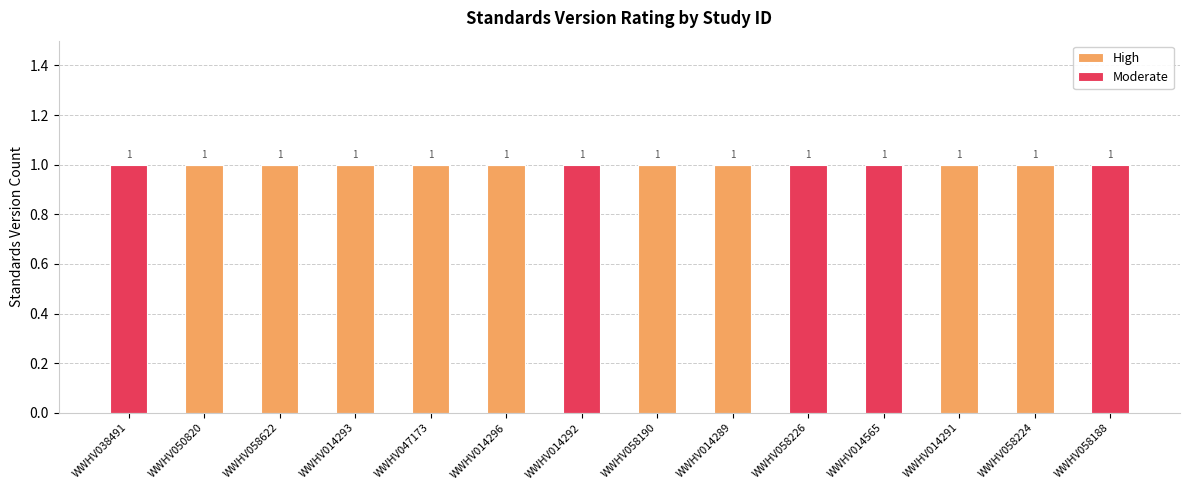

Count the number of categories in the chart.

14